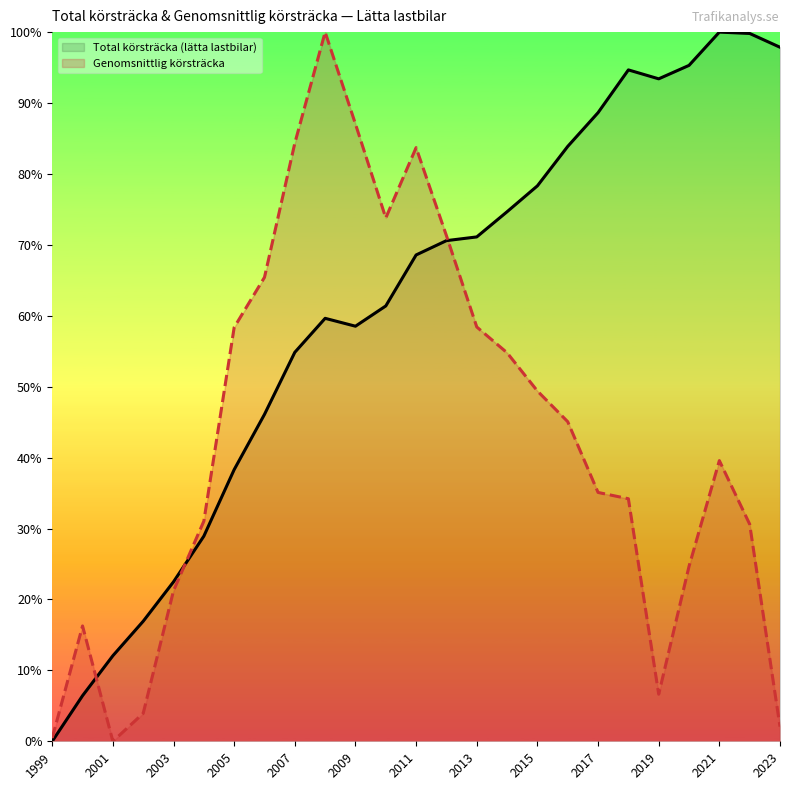

How many data points in Genomsnittlig körsträcka are above 0?

24